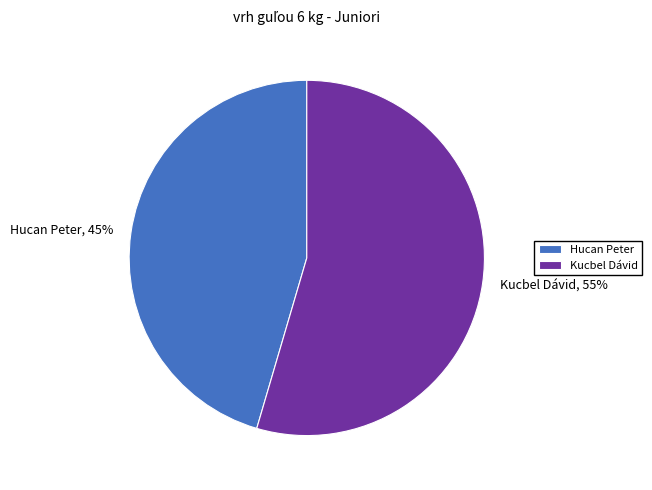

Is the sum of Hucan Peter and Kucbel Dávid greater than half?

Yes